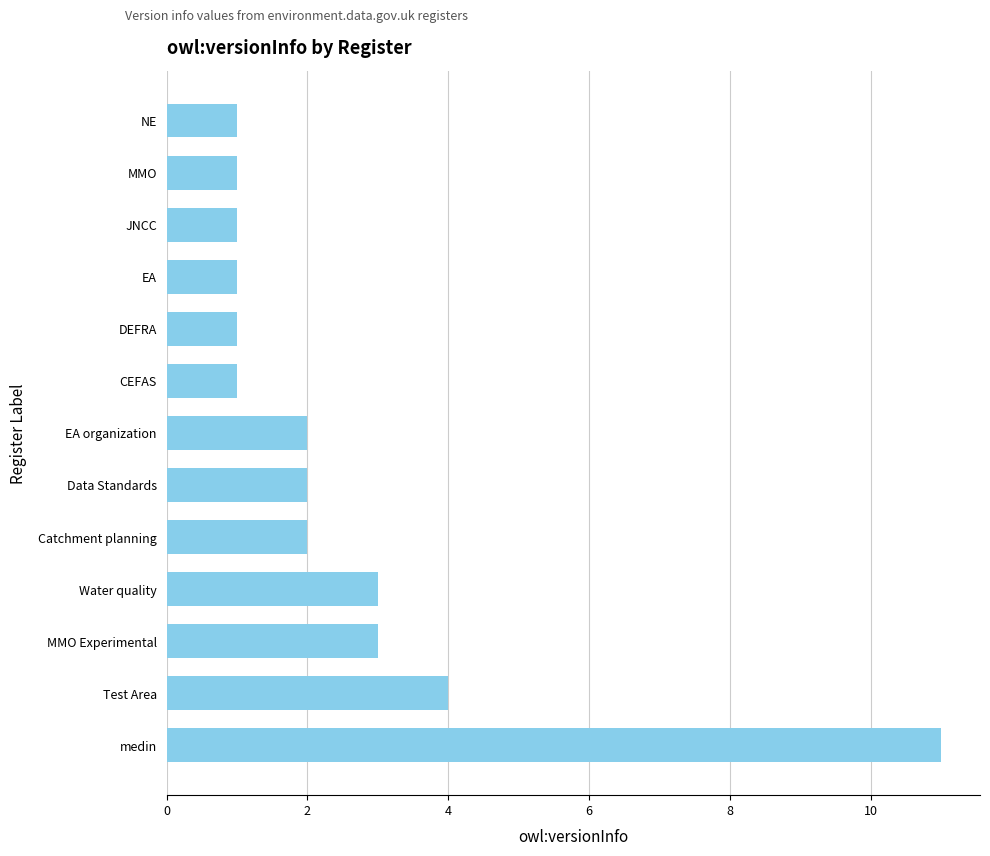

What is the average value?

3